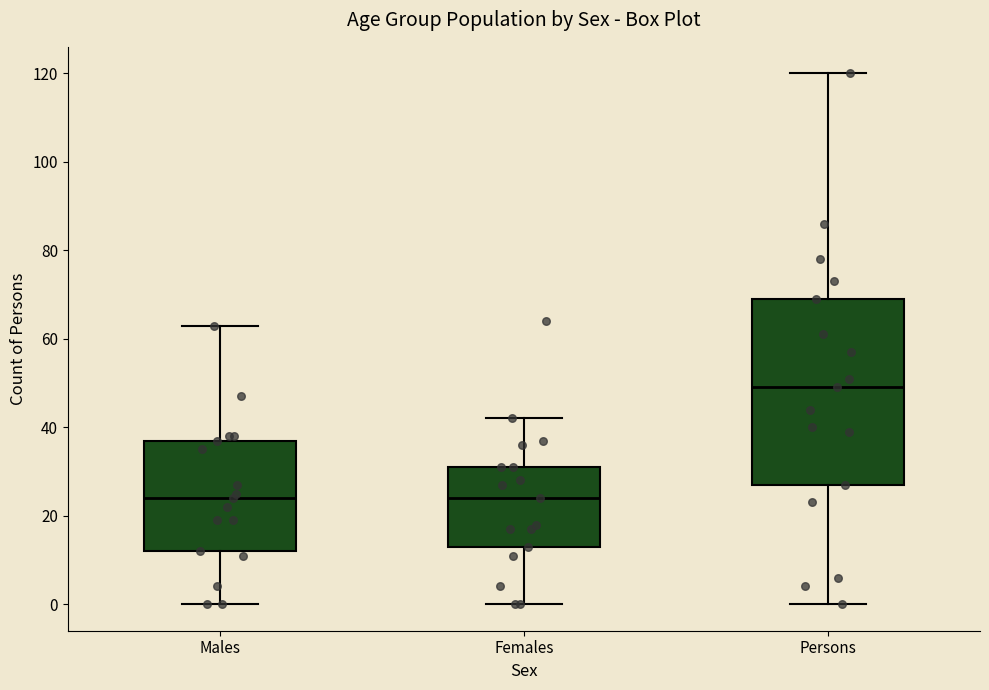

Reading left to right, read every box against the y-axis: the position of its median line, the range the box covers, and the ends of its whiskers. The values are not printed on the chart, so give them approximately, as read against the axis.

Males: median 24, box 12 to 38, whiskers 0 to 64
Females: median 24, box 14 to 32, whiskers 0 to 42
Persons: median 50, box 28 to 70, whiskers 0 to 120